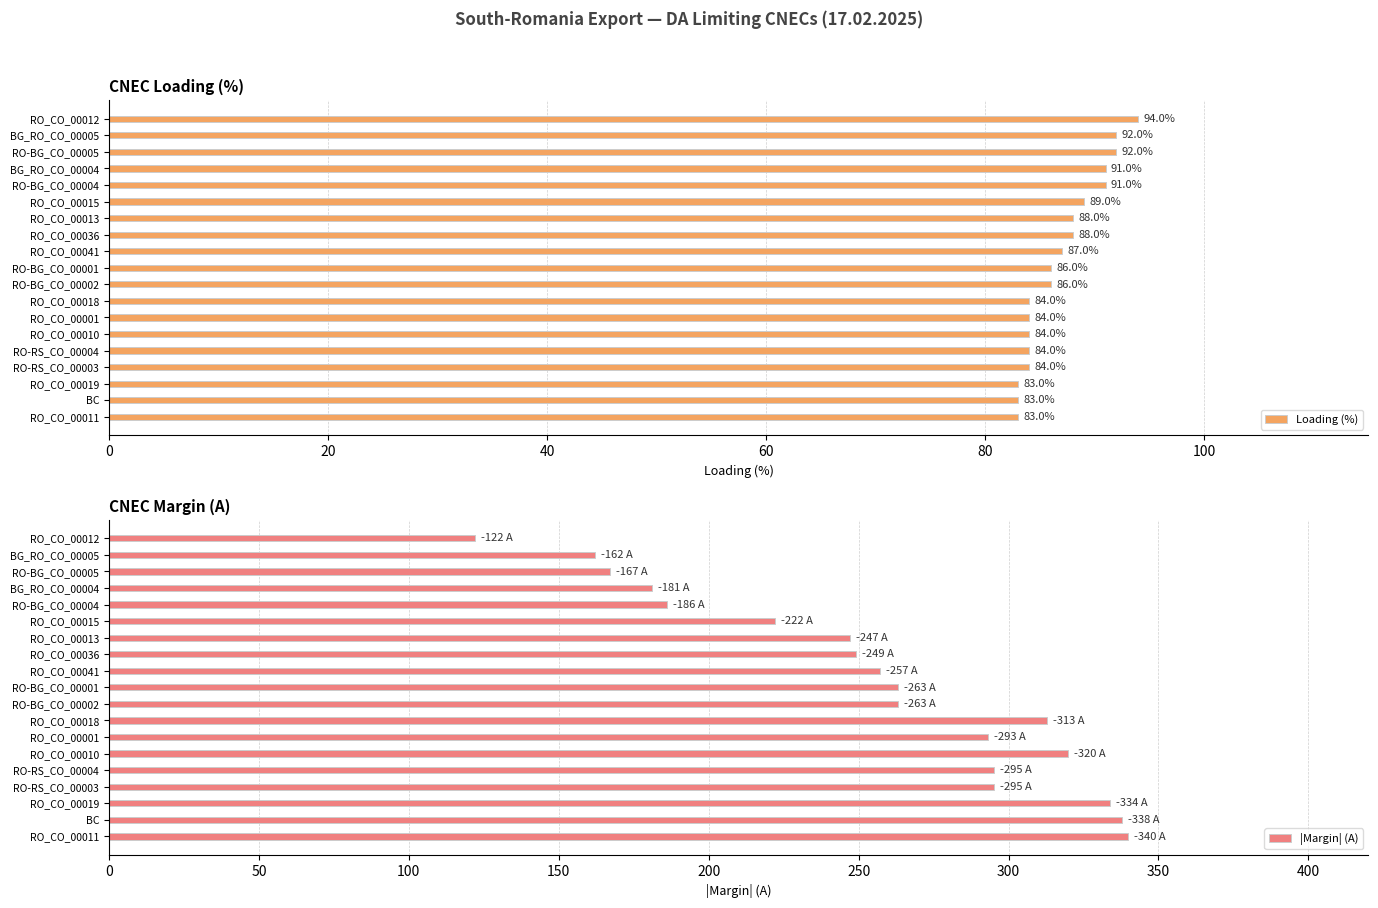

What is the approximate value of Loading (%) at RO_CO_00015, to the nearest 5?

90